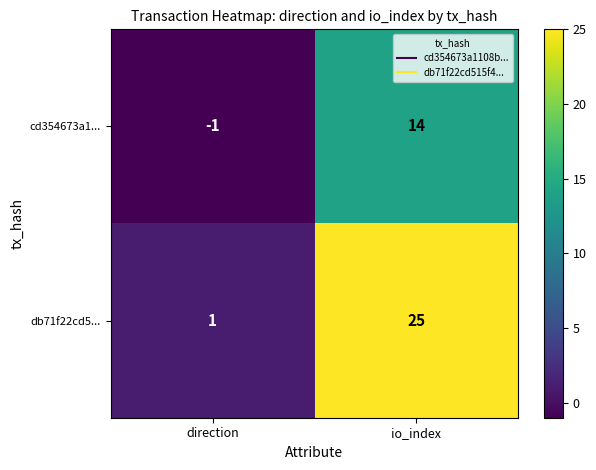

Between direction and io_index, which series saw the biggest shift?

db71f22cd5...